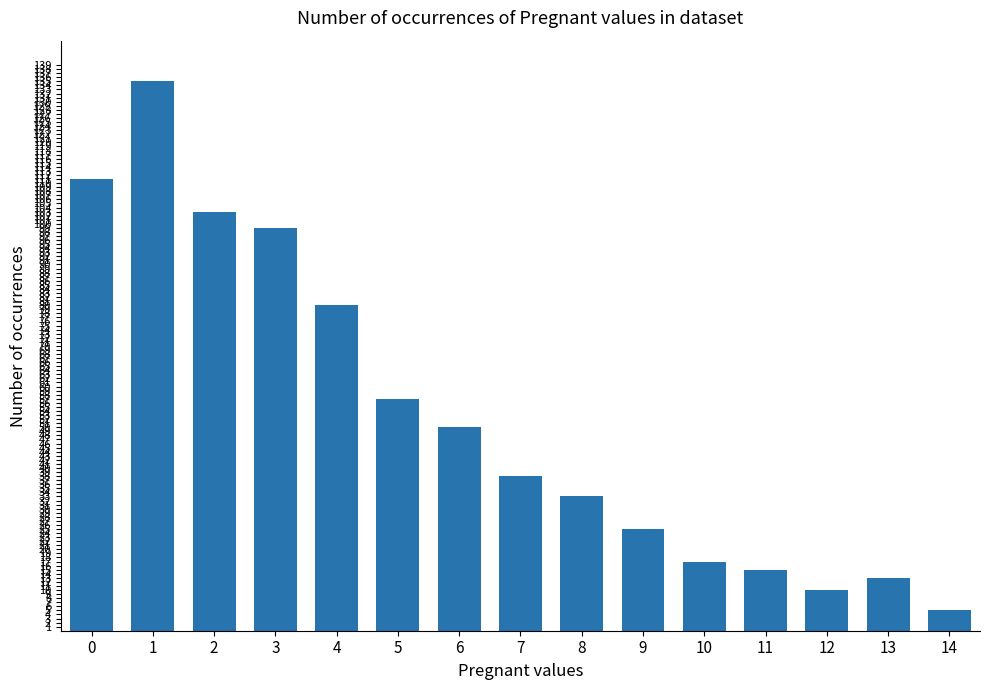

What is the value of the 8th bar from the left?

38